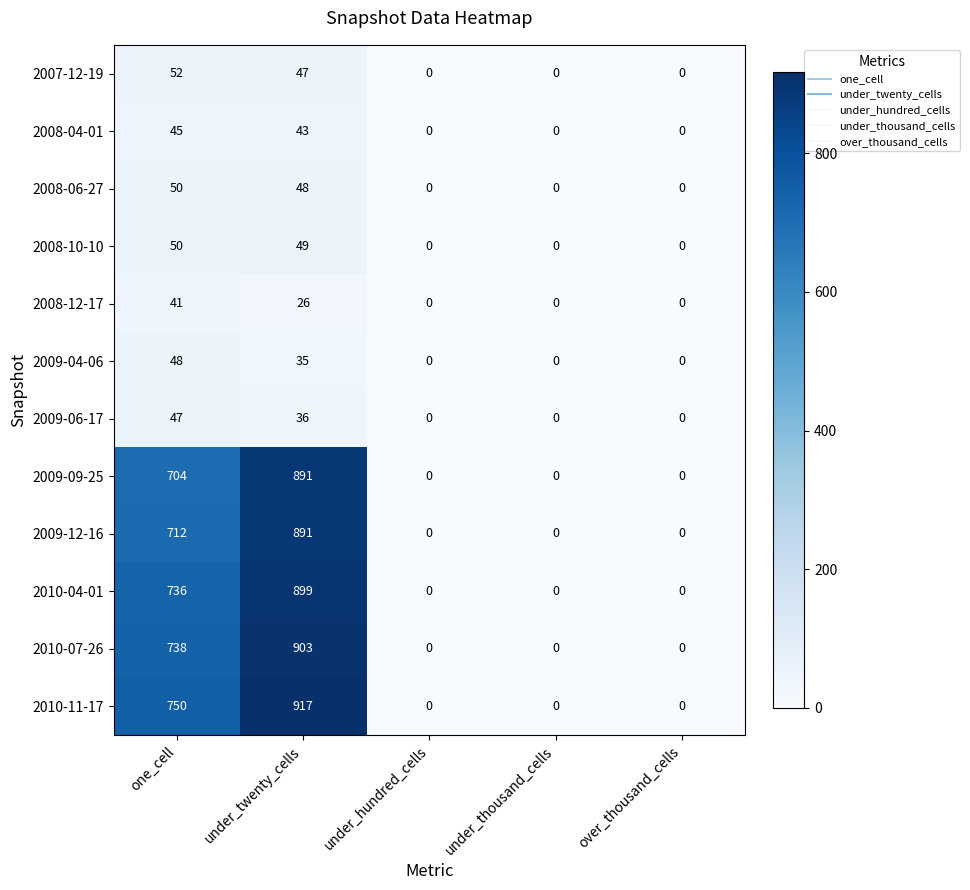

What is the total value across all series at under_twenty_cells?

4785